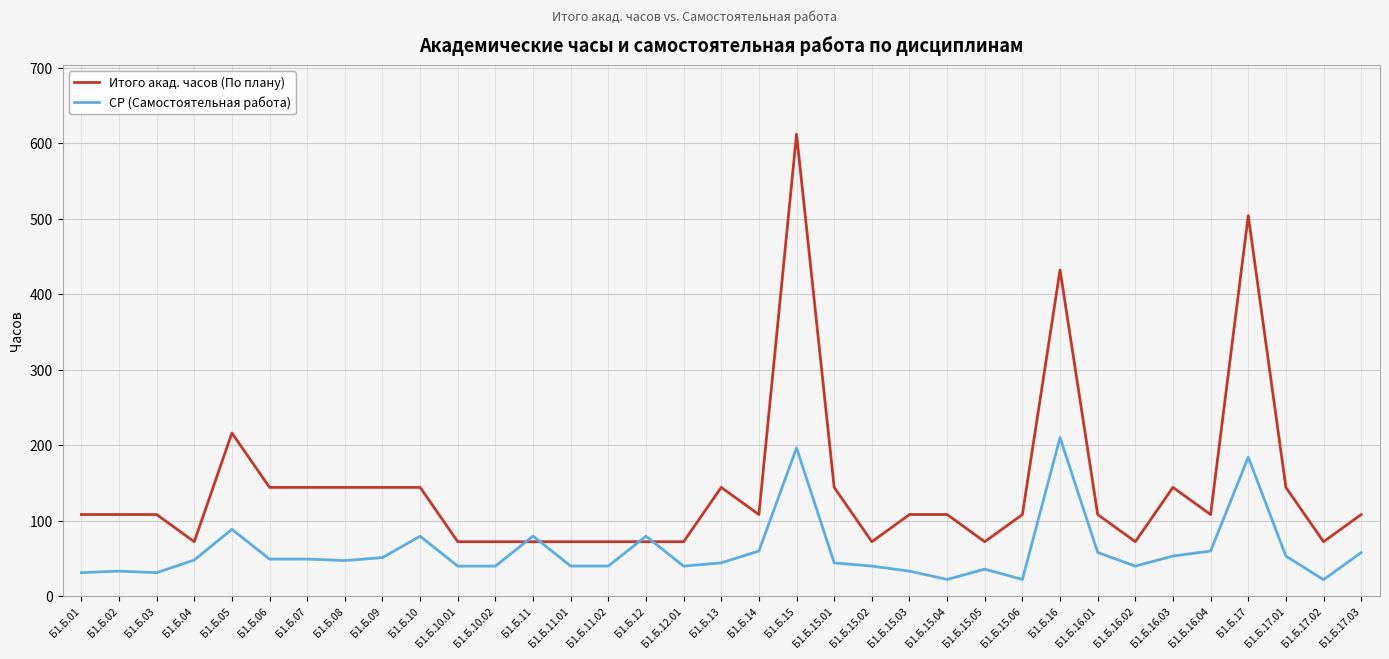

Between which two adjacent categories do СР (Самостоятельная работа) and Итого акад. часов (По плану) first intersect?

Б1.Б.10.02 and Б1.Б.11